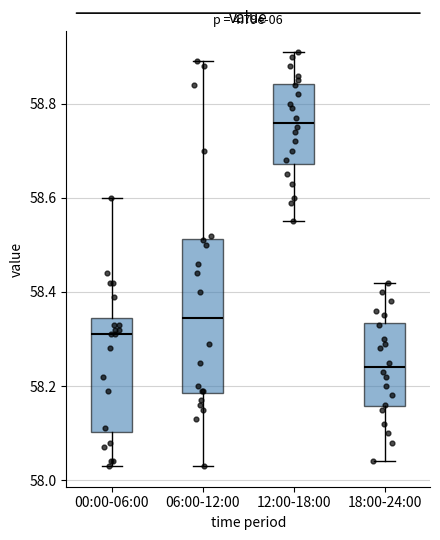

Where does the upper whisker of the box for 00:00-06:00 end on the y-axis? The values are not printed on the chart, so give them approximately, as read against the axis.

58.60